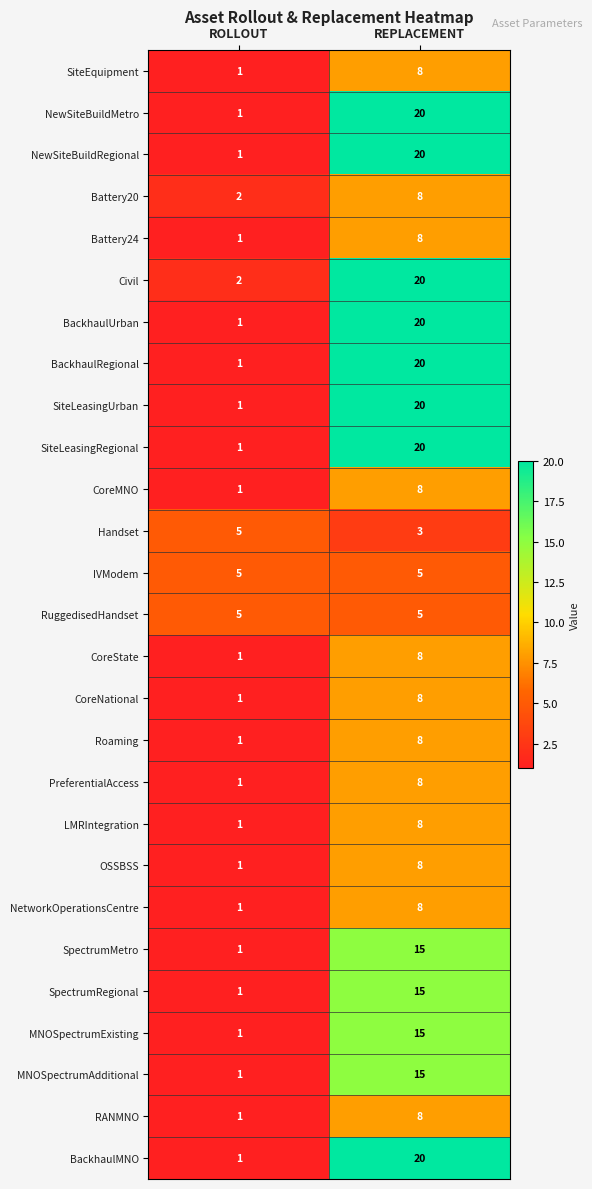

At how many categories does at least one series exceed 18?

1